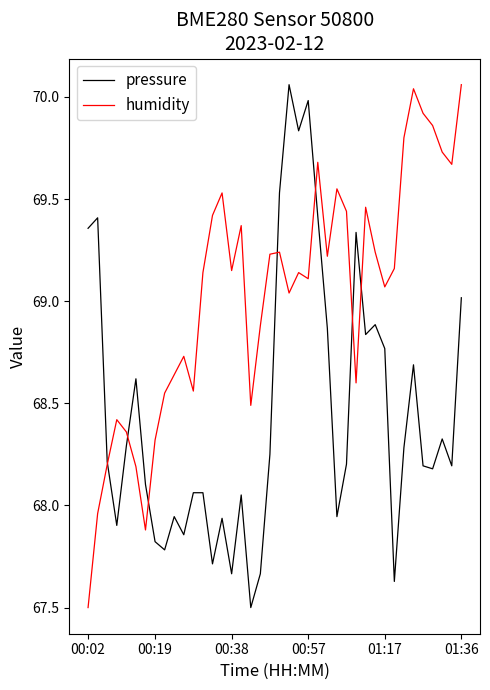

List the series in order of their overall mean, highest first.

humidity, pressure